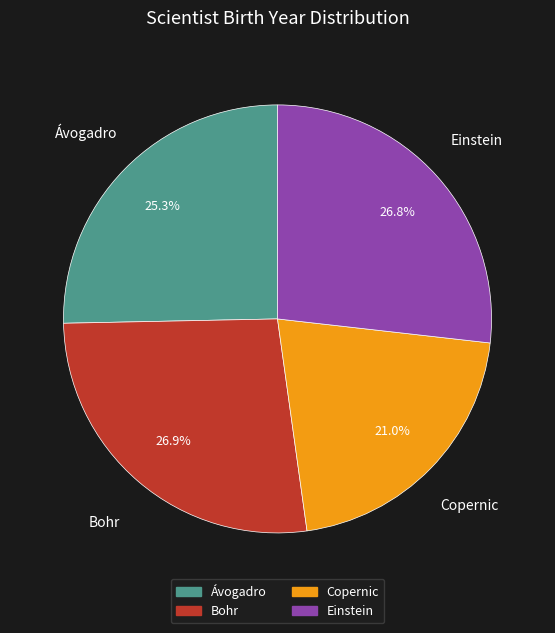

Between Einstein and Copernic, which is larger?

Einstein